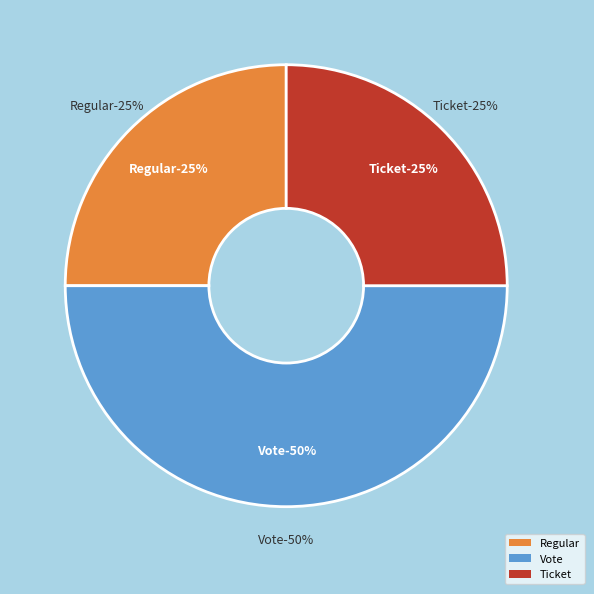

True or false: Regular accounts for 25% of the total.

True